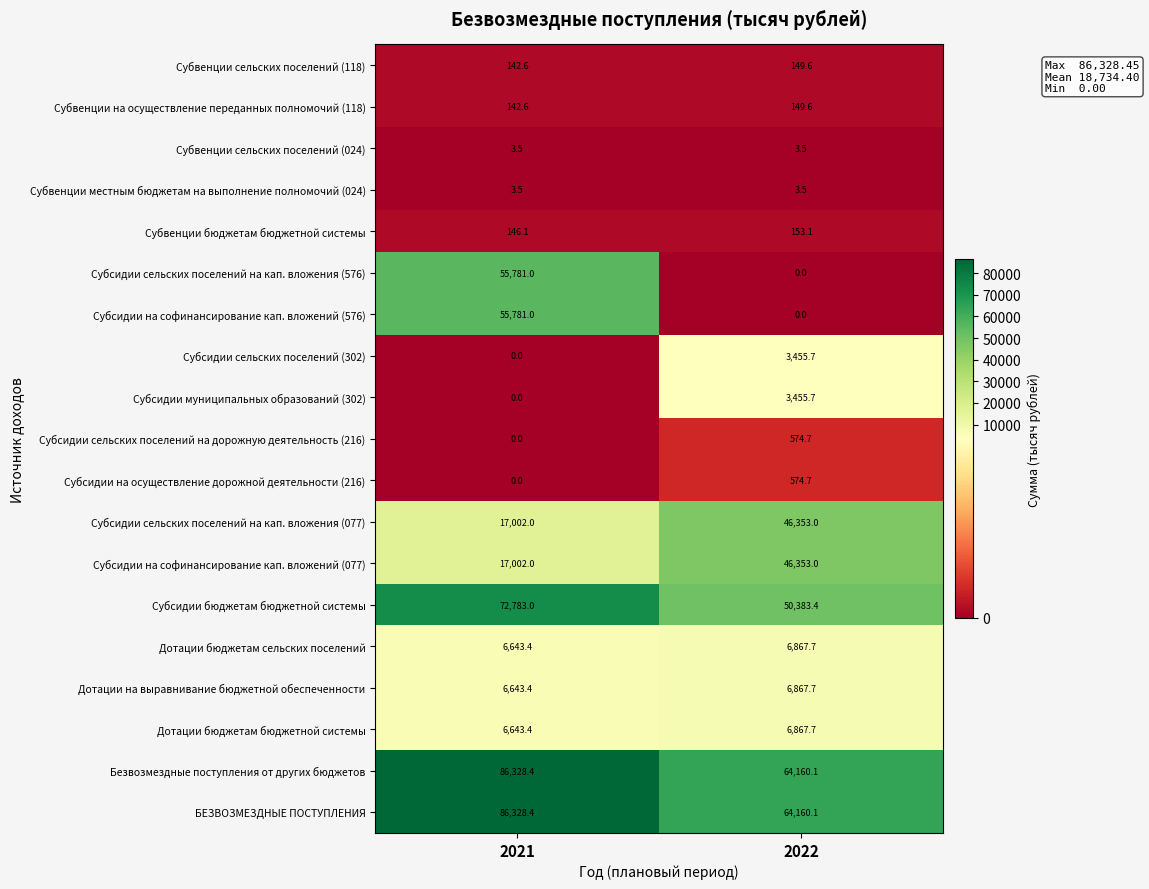

Count the number of data series in this chart.

19